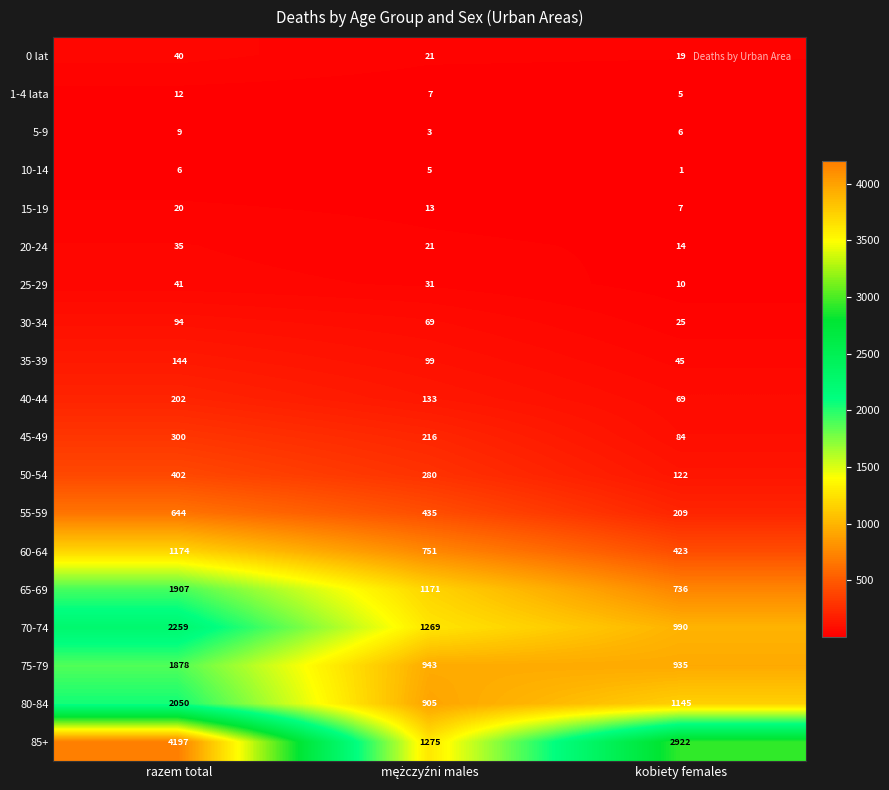

Count the number of data series in this chart.

19